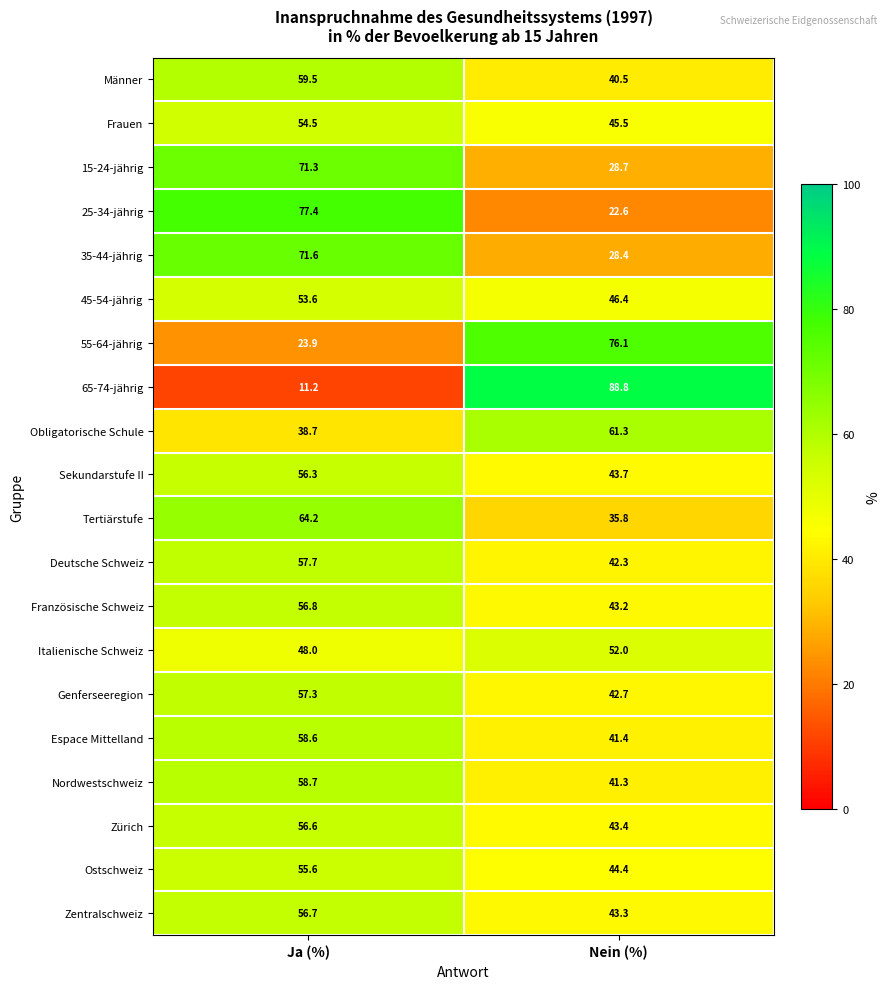

At which category is the sum across all series the highest?

Ja (%)